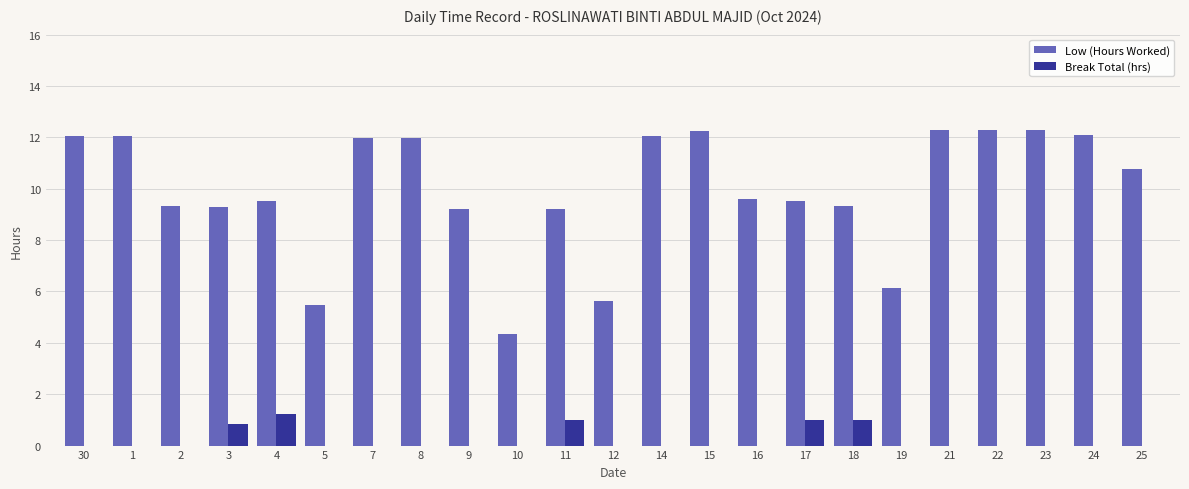

Reading right to left, list all the values displayed in this chart.

Low (Hours Worked): 25=10.8	24=12.1	23=12.3	22=12.3	21=12.3	19=6.1	18=9.3	17=9.5	16=9.6	15=12.3	14=12.1	12=5.6	11=9.2	10=4.3	9=9.2	8=12.0	7=12.0	5=5.5	4=9.5	3=9.3	2=9.3	1=12.1	30=12.1
Break Total (hrs): 25=0.0	24=0.0	23=0.0	22=0.0	21=0.0	19=0.0	18=1.0	17=1.0	16=0.0	15=0.0	14=0.0	12=0.0	11=1.0	10=0.0	9=0.0	8=0.0	7=0.0	5=0.0	4=1.2	3=0.8	2=0.0	1=0.0	30=0.0